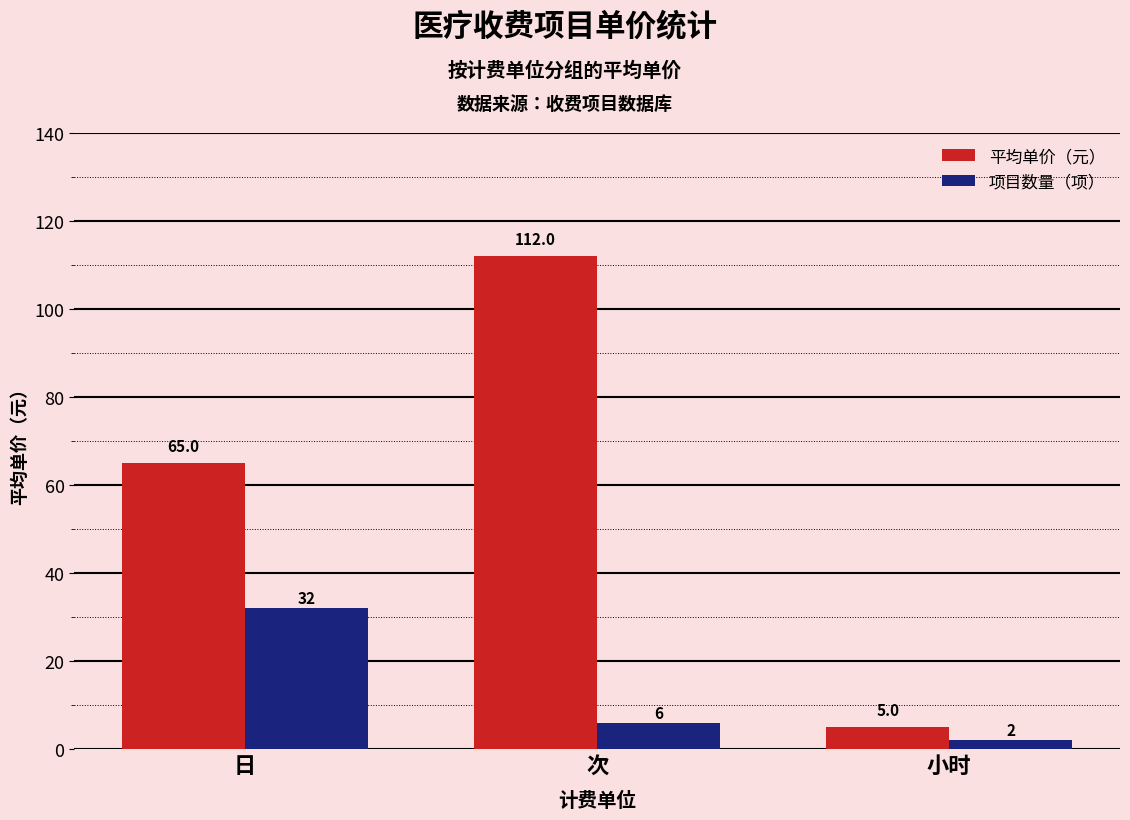

How many data points in 平均单价（元） are above 65?

2